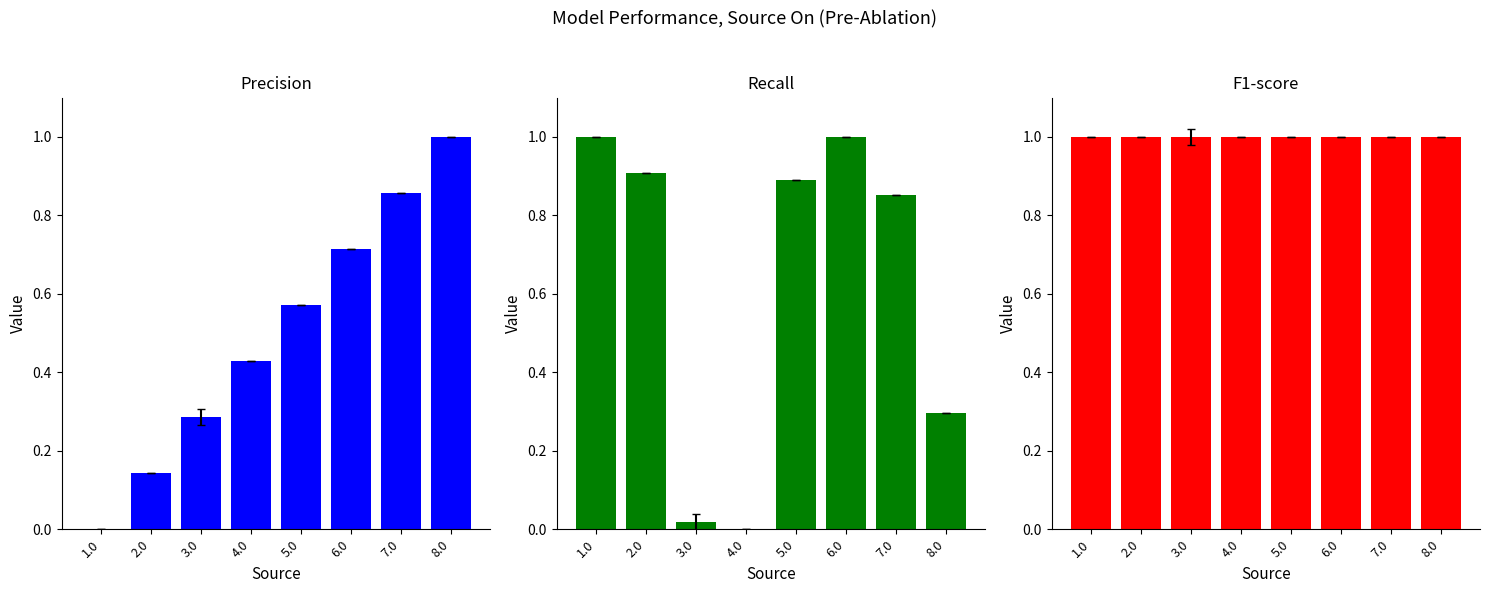

The Recall series shows 0.9 at 2.0. True or false?

True